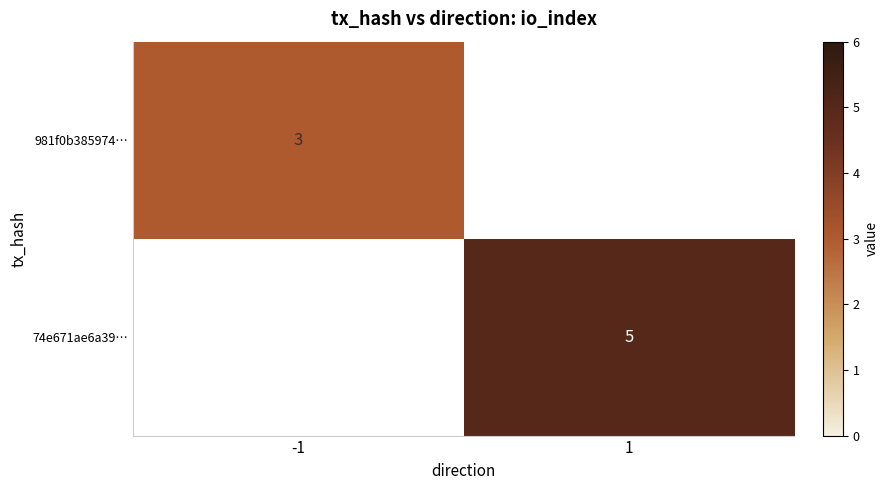

Which label corresponds to the largest value in the chart?

1